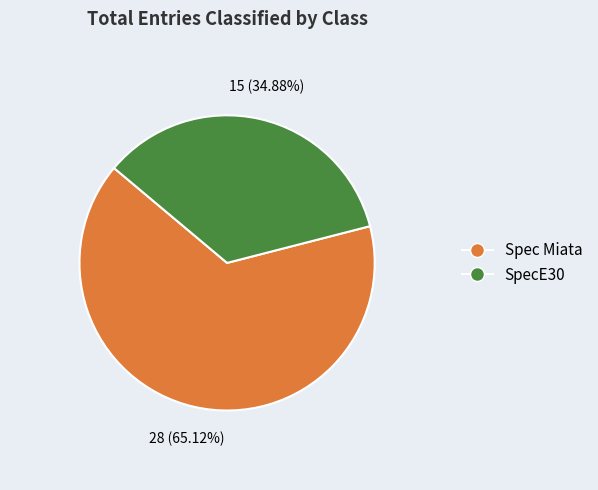

To the nearest percent, what portion does SpecE30 represent?

35%